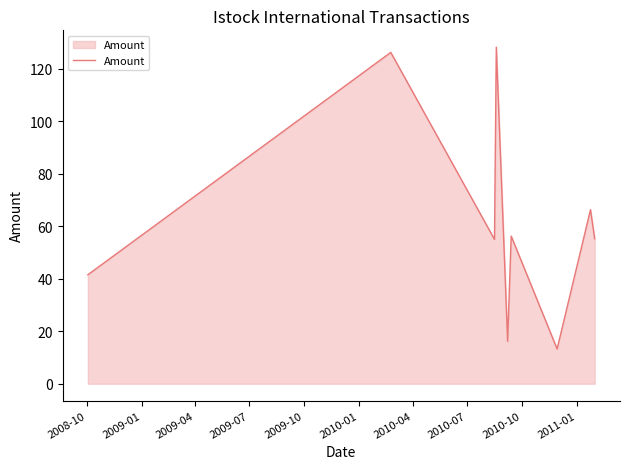

What is the difference between the maximum and minimum values?

115.0